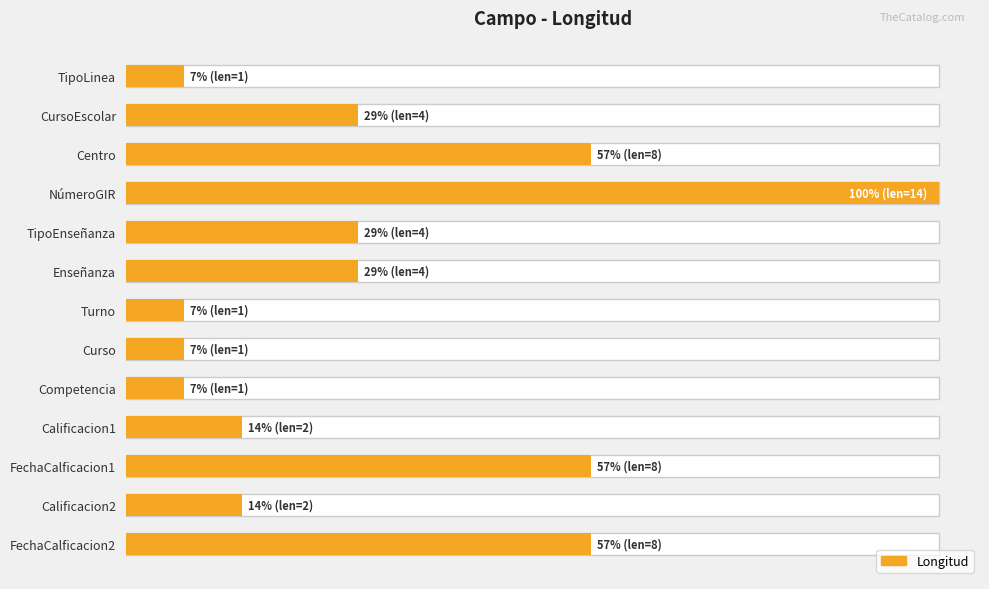

Does the chart contain stacked bars?

No